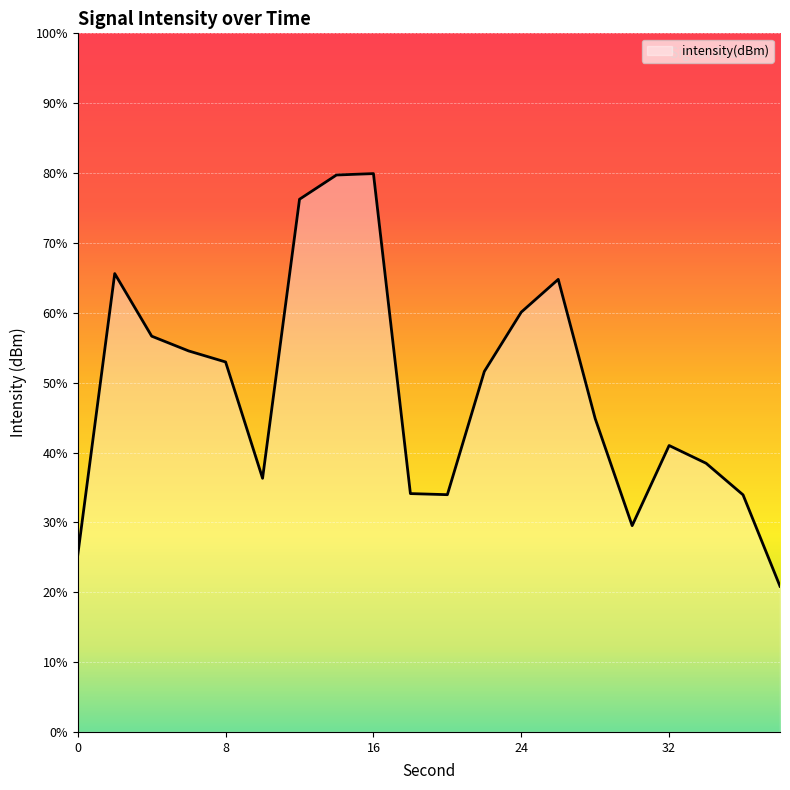

Reading left to right, transcribe all the data shown in this chart.

0=-124.4	2=-115.6	4=-117.5	6=-118.0	8=-118.3	10=-122.0	12=-113.2	14=-112.5	16=-112.4	18=-122.5	20=-122.5	22=-118.6	24=-116.8	26=-115.7	28=-120.1	30=-123.5	32=-121.0	34=-121.5	36=-122.5	38=-125.4